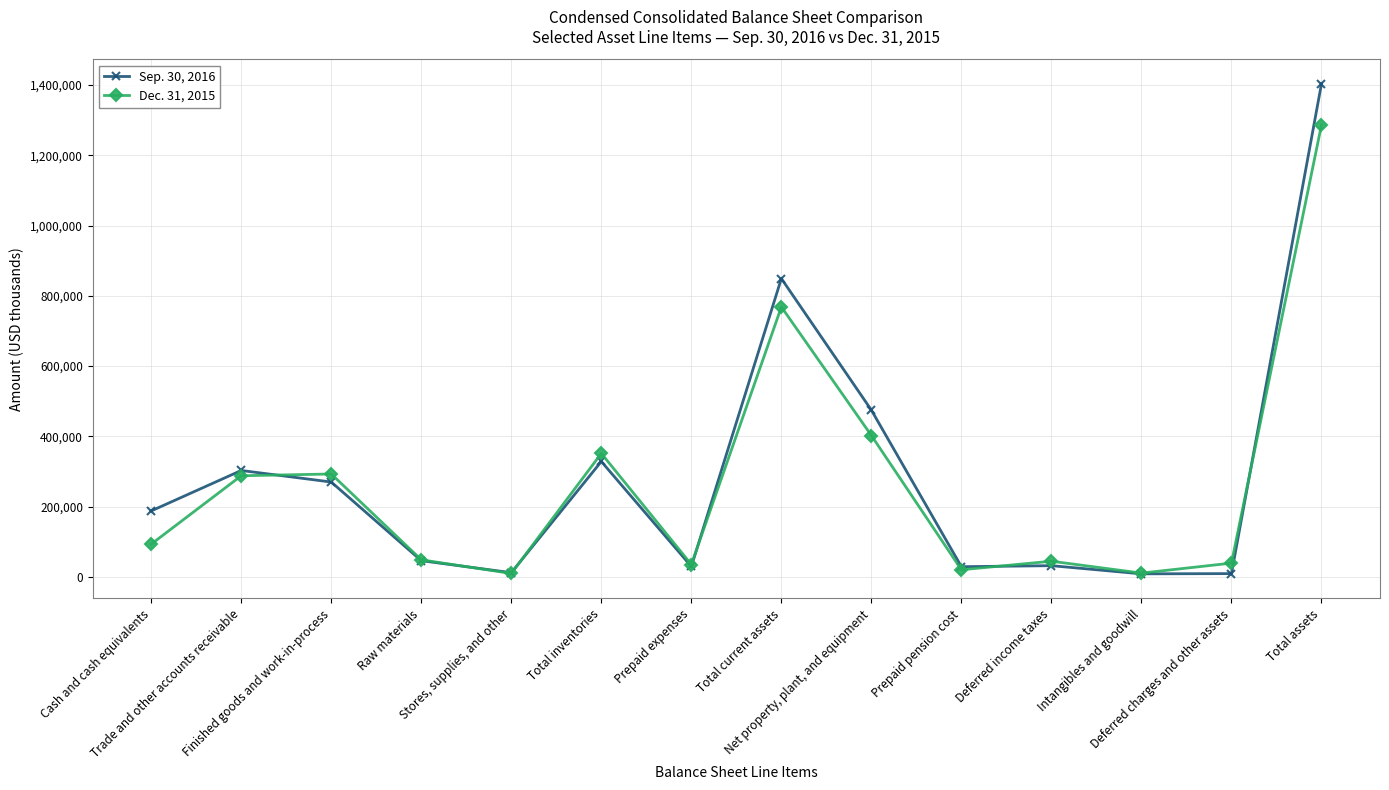

What is the minimum value shown in the chart?

8835